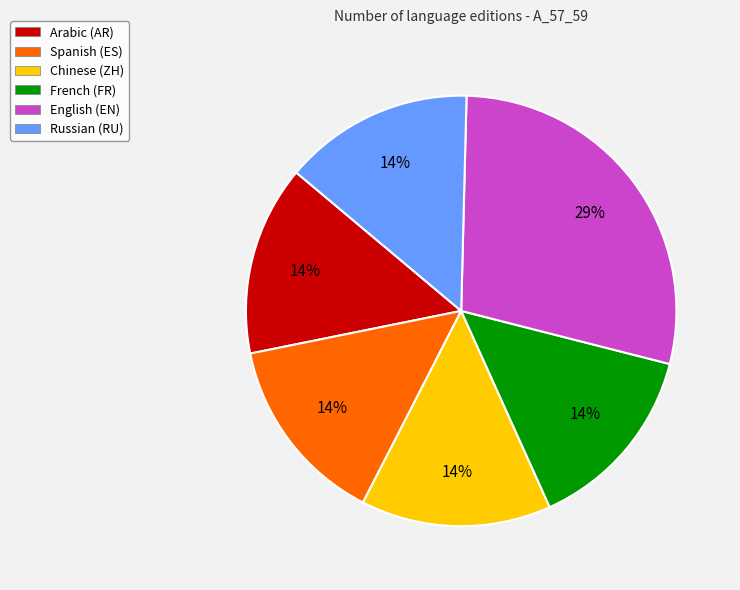

Approximately how many times larger is the value at French (FR) compared to Spanish (ES)?

1.0